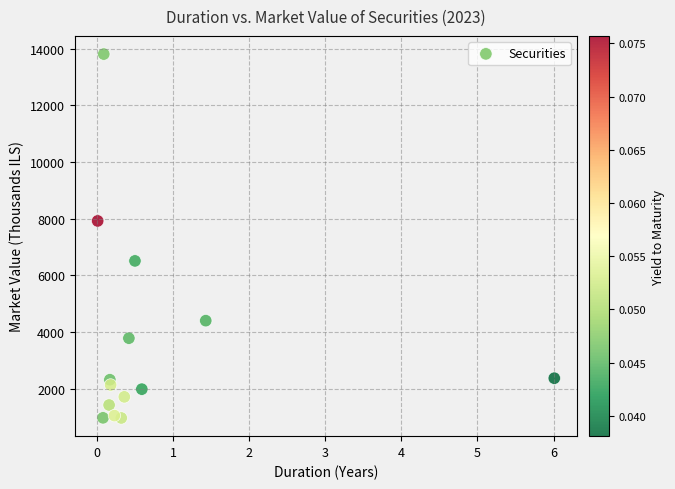

What Y value in the scatter plot is closest to 7391?

7923.3